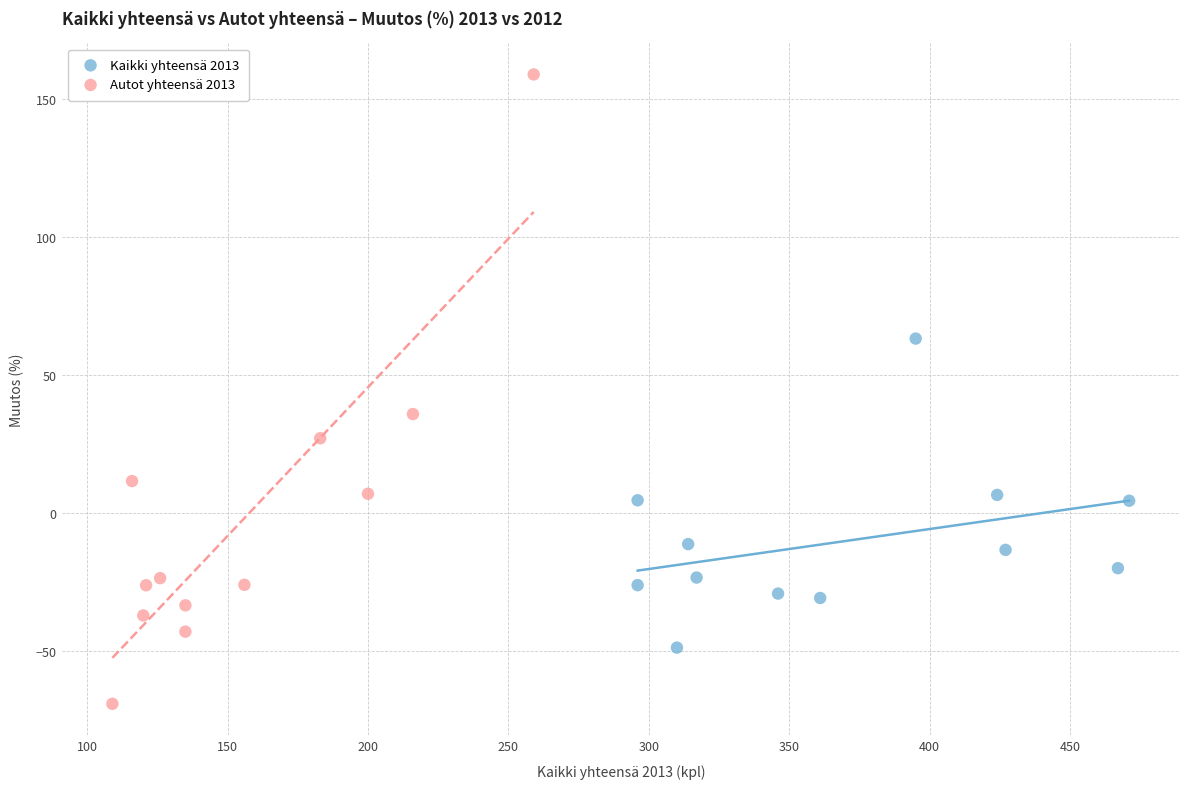

Which series has the widest spread of Y values?

Autot yhteensä 2013